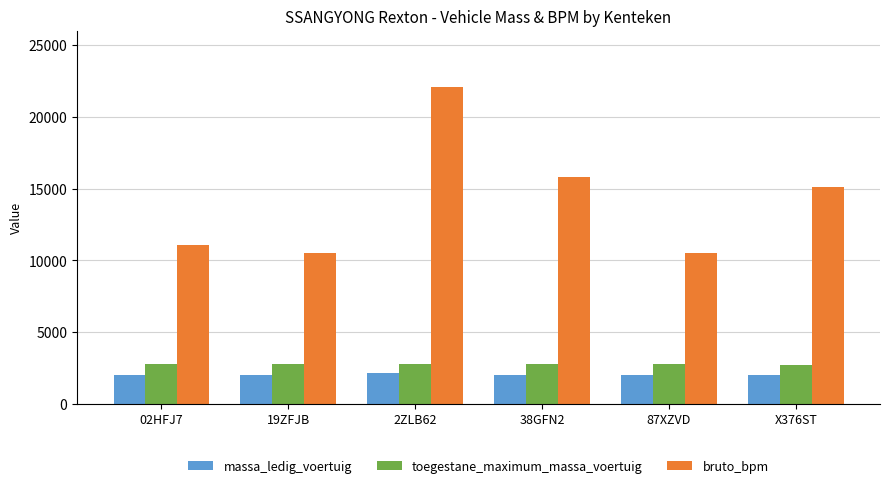

Which series has the widest spread of values?

bruto_bpm